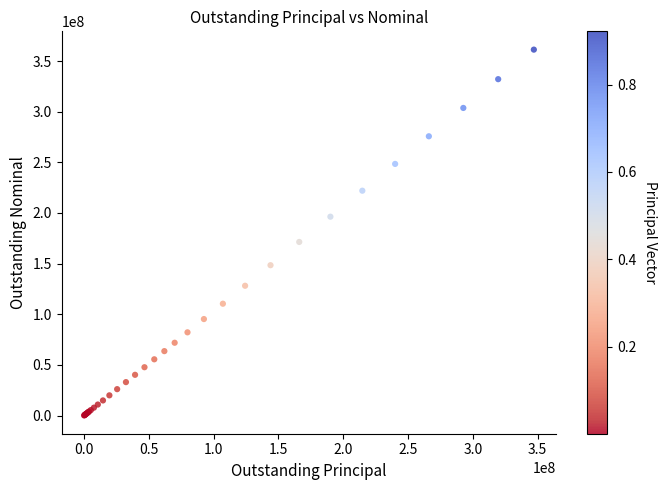

What Y value in the scatter plot is closest to 180689553?

171382976.0